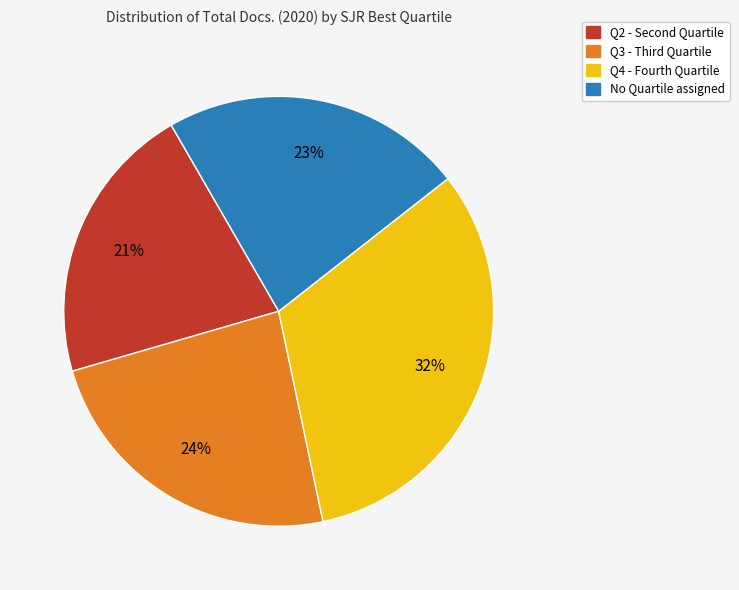

To the nearest percent, what is the difference between the largest and smallest slice percentages?

11%